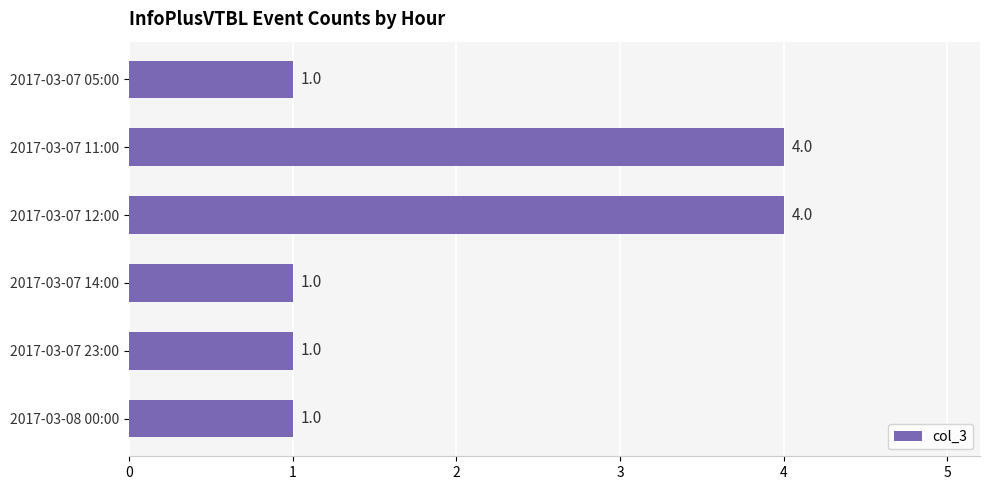

Reading bottom to top, extract all data points from this chart.

2017-03-08 00:00=1	2017-03-07 23:00=1	2017-03-07 14:00=1	2017-03-07 12:00=4	2017-03-07 11:00=4	2017-03-07 05:00=1